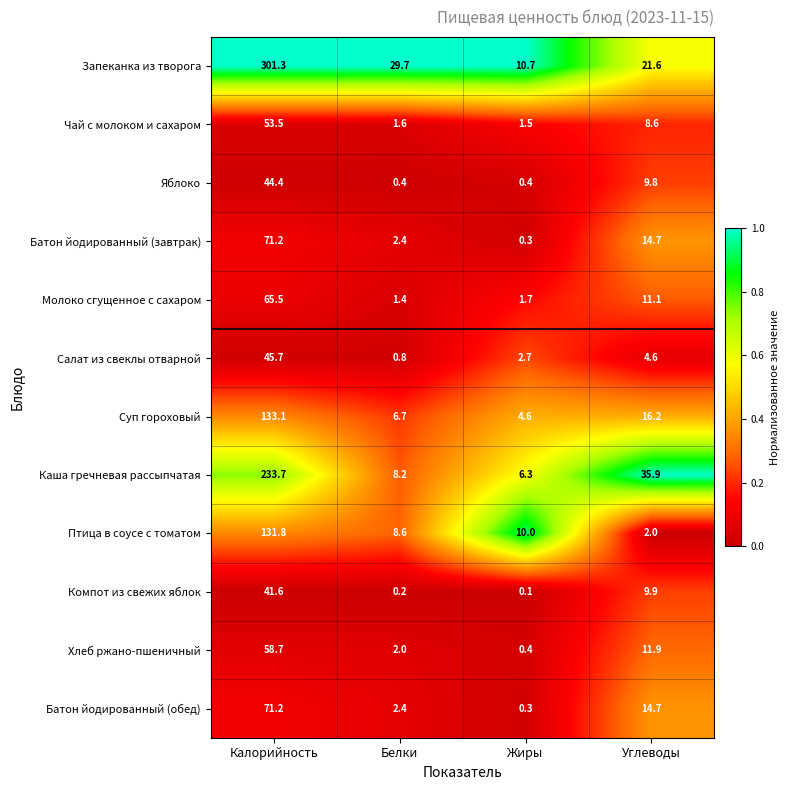

Rank the categories by Батон йодированный (обед) value from lowest to highest.

Жиры, Белки, Углеводы, Калорийность